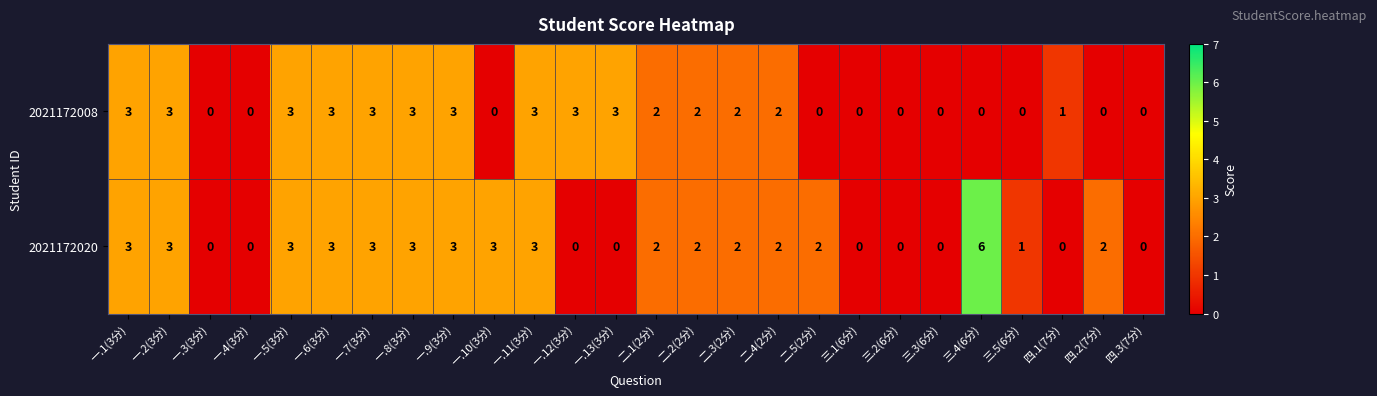

Which series has the widest spread of values?

2021172020